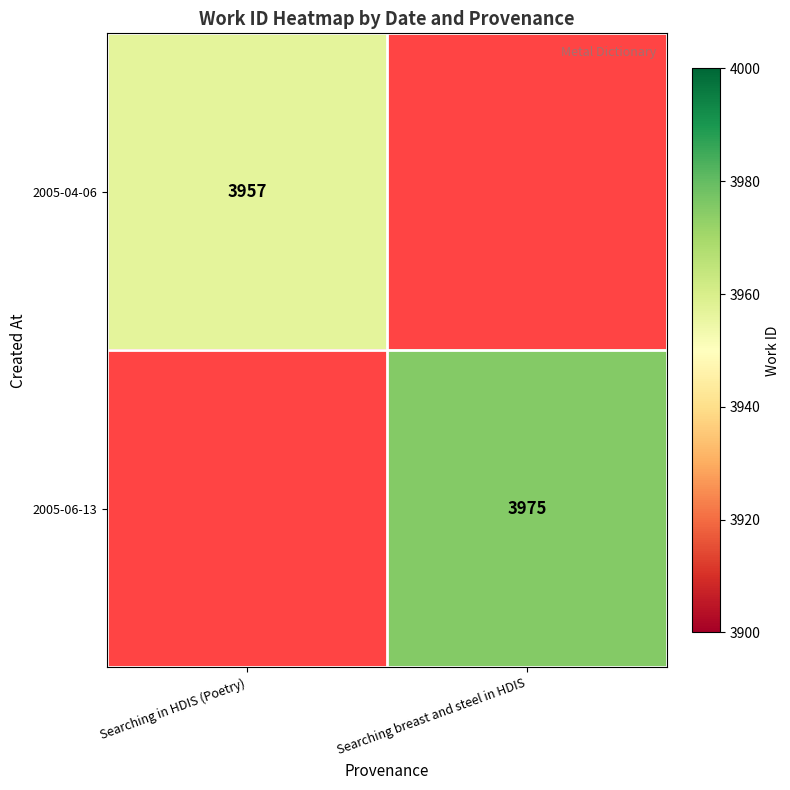

How many series are shown in this chart?

2